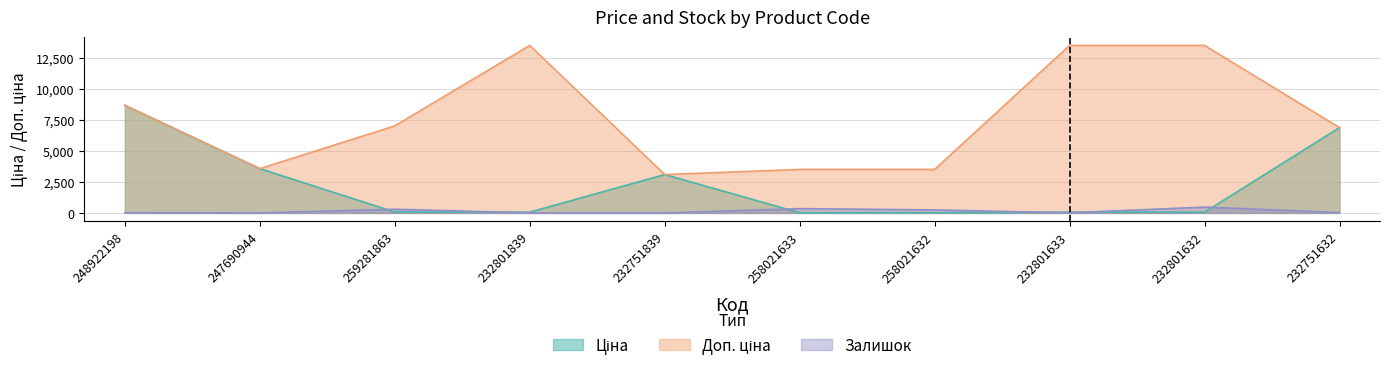

How many lines are shown in the chart?

3